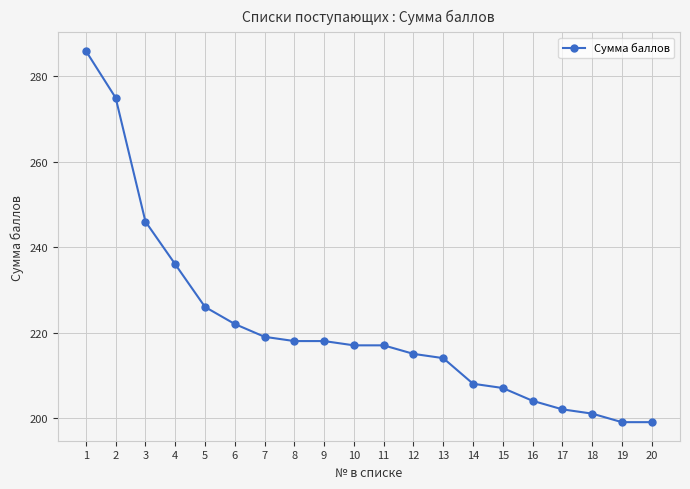

What is the sum of the values at 19 and 2?

474